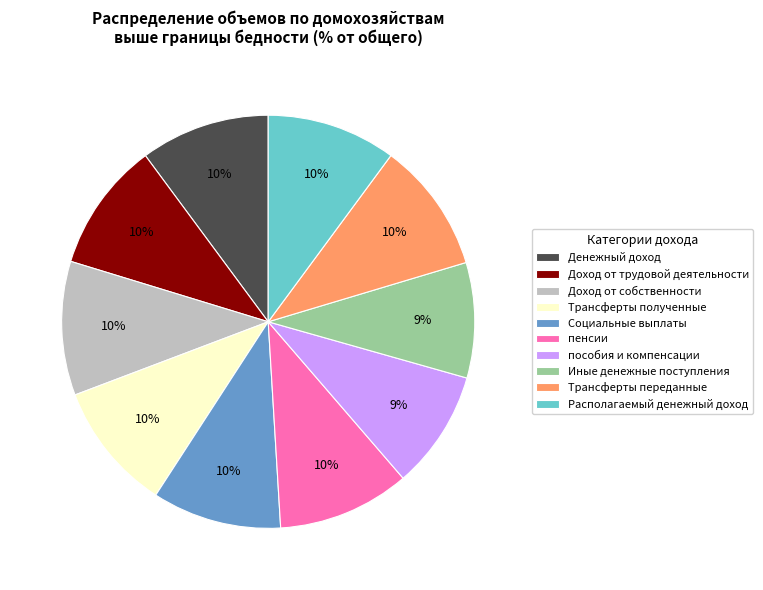

To the nearest percent, what is the difference between the largest and smallest slice percentages?

1%